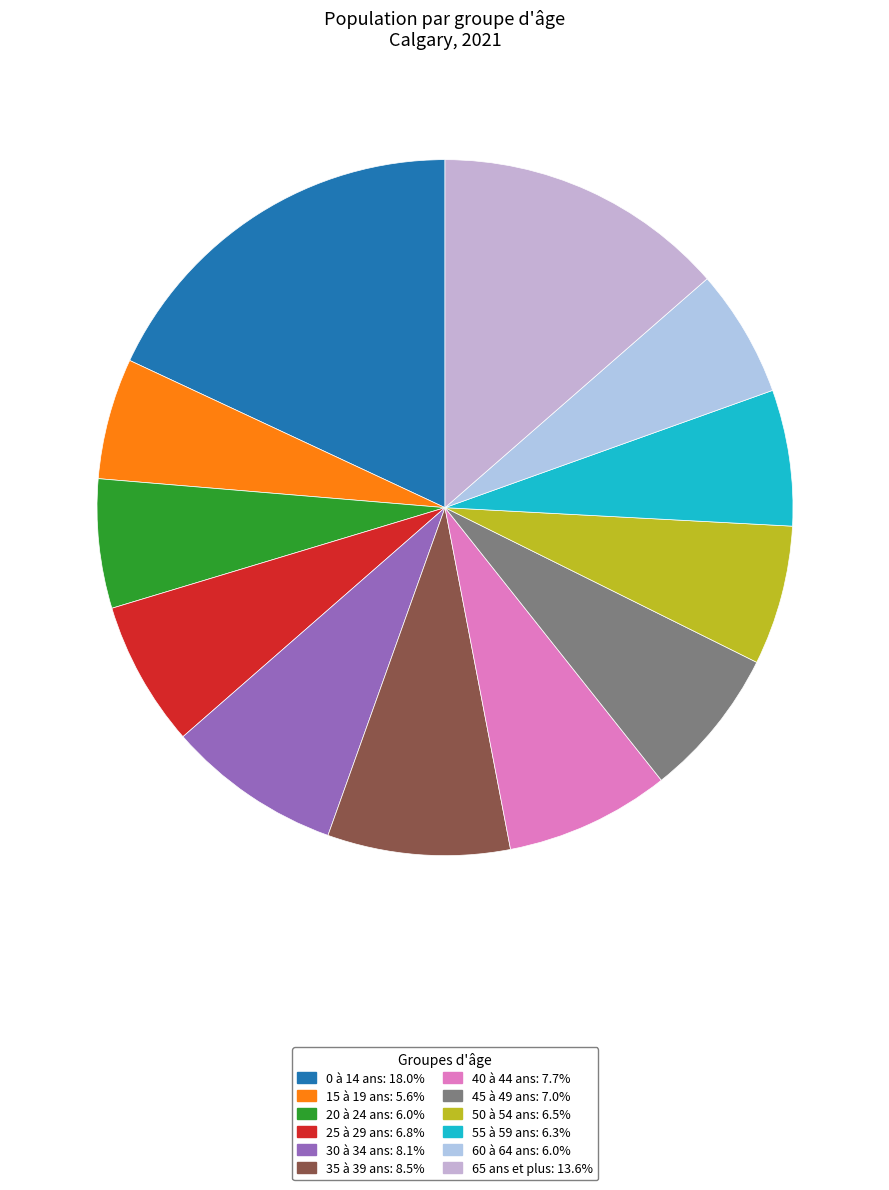

True or false: 55 à 59 ans accounts for 1% of the total.

False